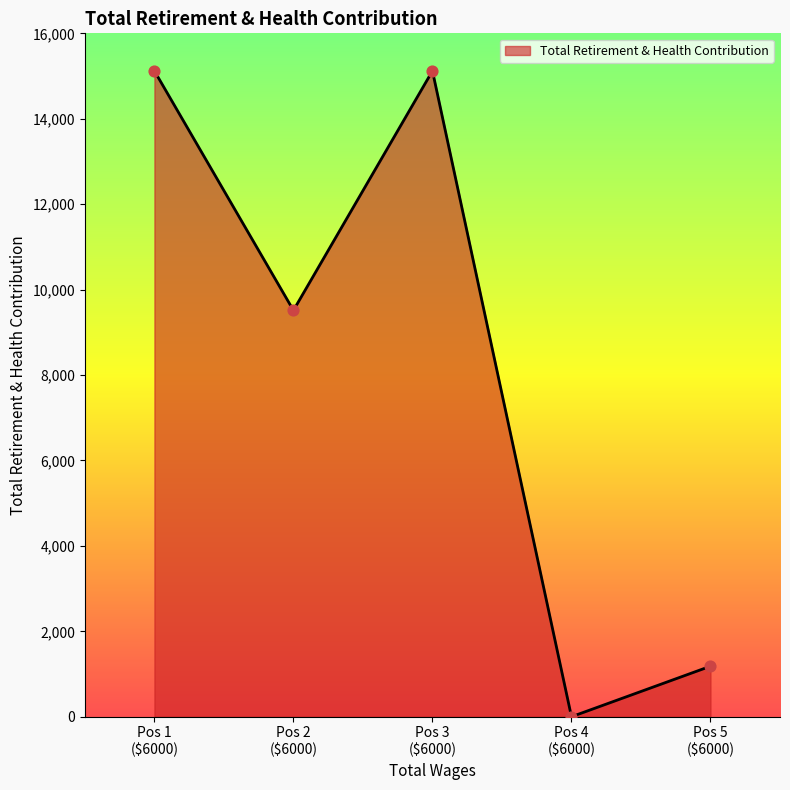

What is the difference between the maximum and second lowest values?

13937